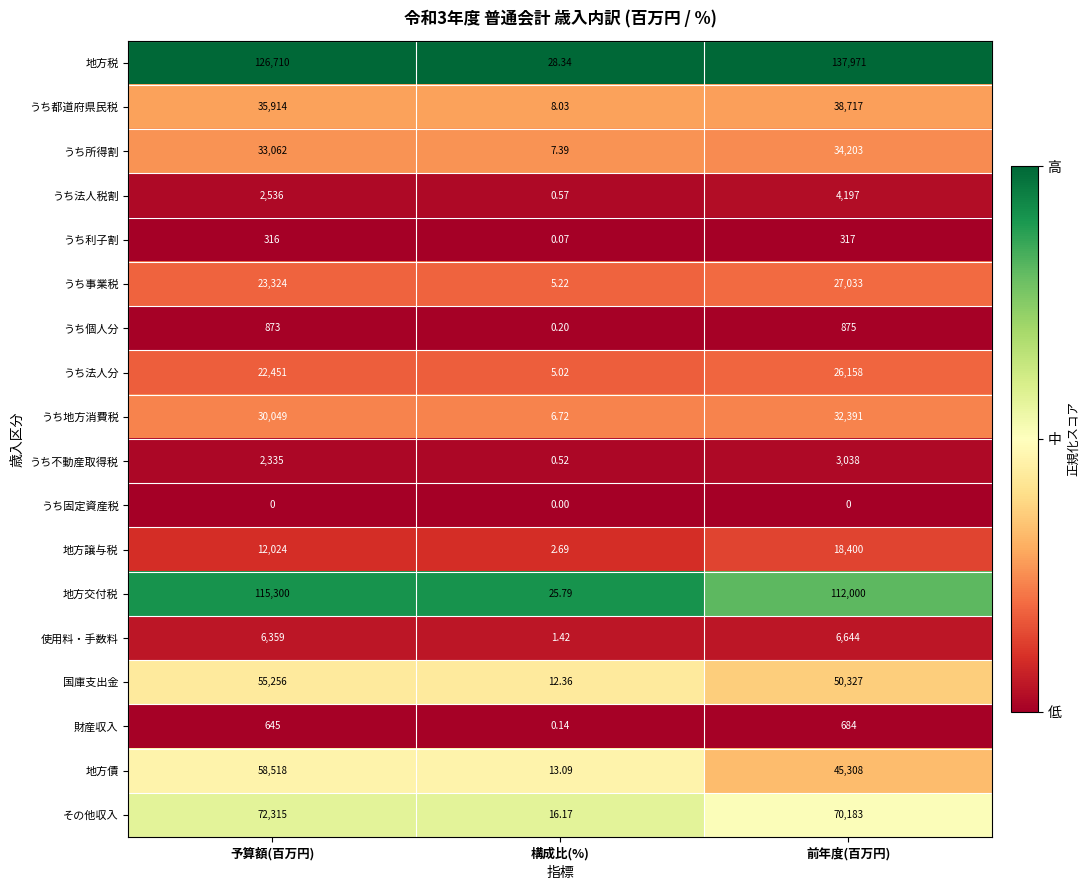

Rank the series by their maximum value, from highest to lowest.

地方税, 地方交付税, その他収入, 地方債, 国庫支出金, うち都道府県民税, うち所得割, うち地方消費税, うち事業税, うち法人分, 地方譲与税, 使用料・手数料, うち法人税割, うち不動産取得税, うち個人分, 財産収入, うち利子割, うち固定資産税